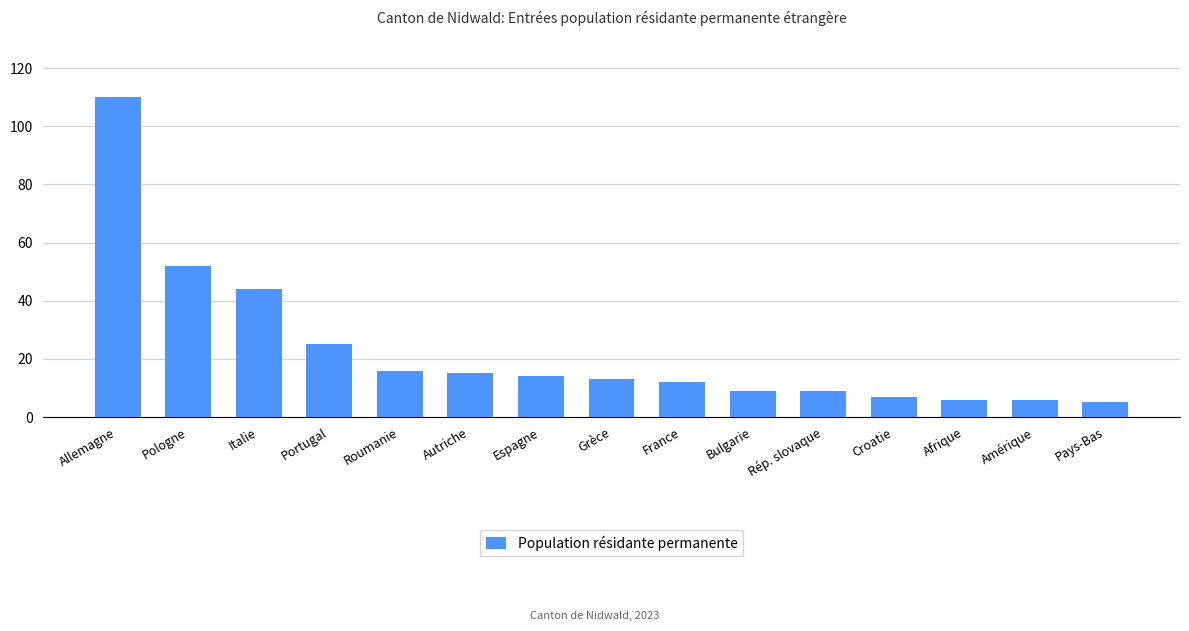

What is the minimum value shown in the chart?

5